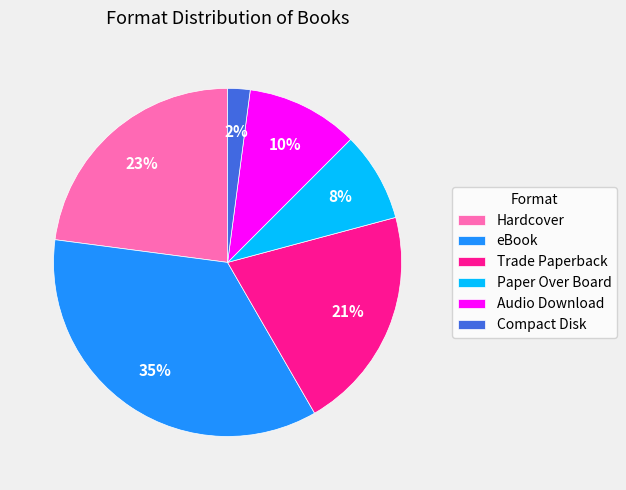

To the nearest percent, what is the difference between the Paper Over Board and Compact Disk slice percentages?

6%